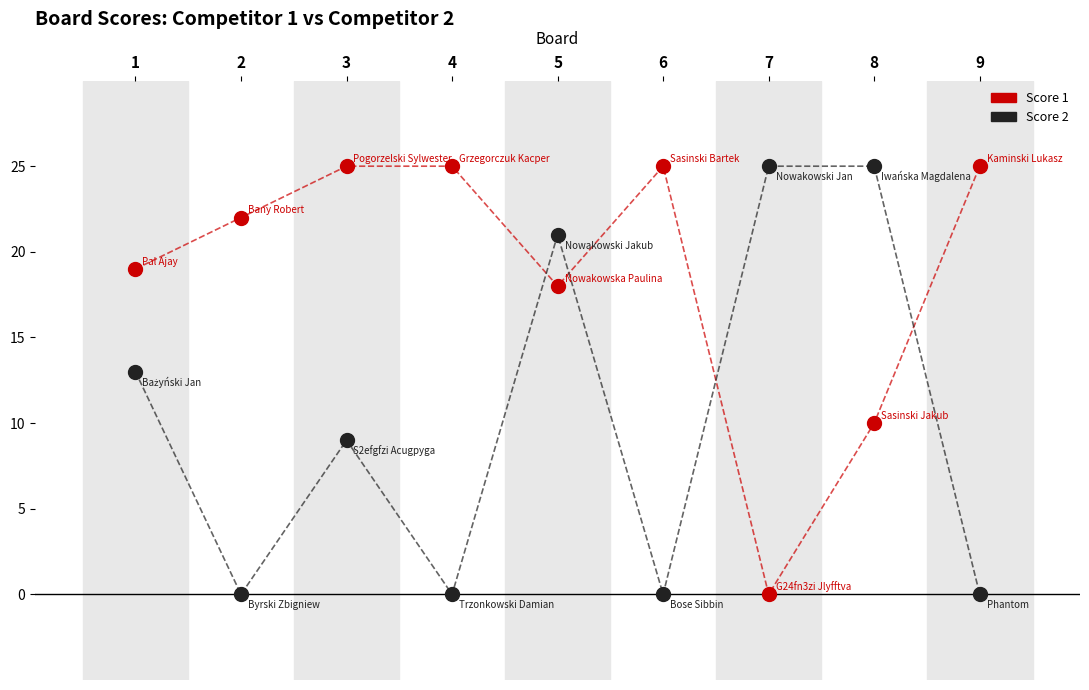

Across all series, what Y value is closest to 12?

13